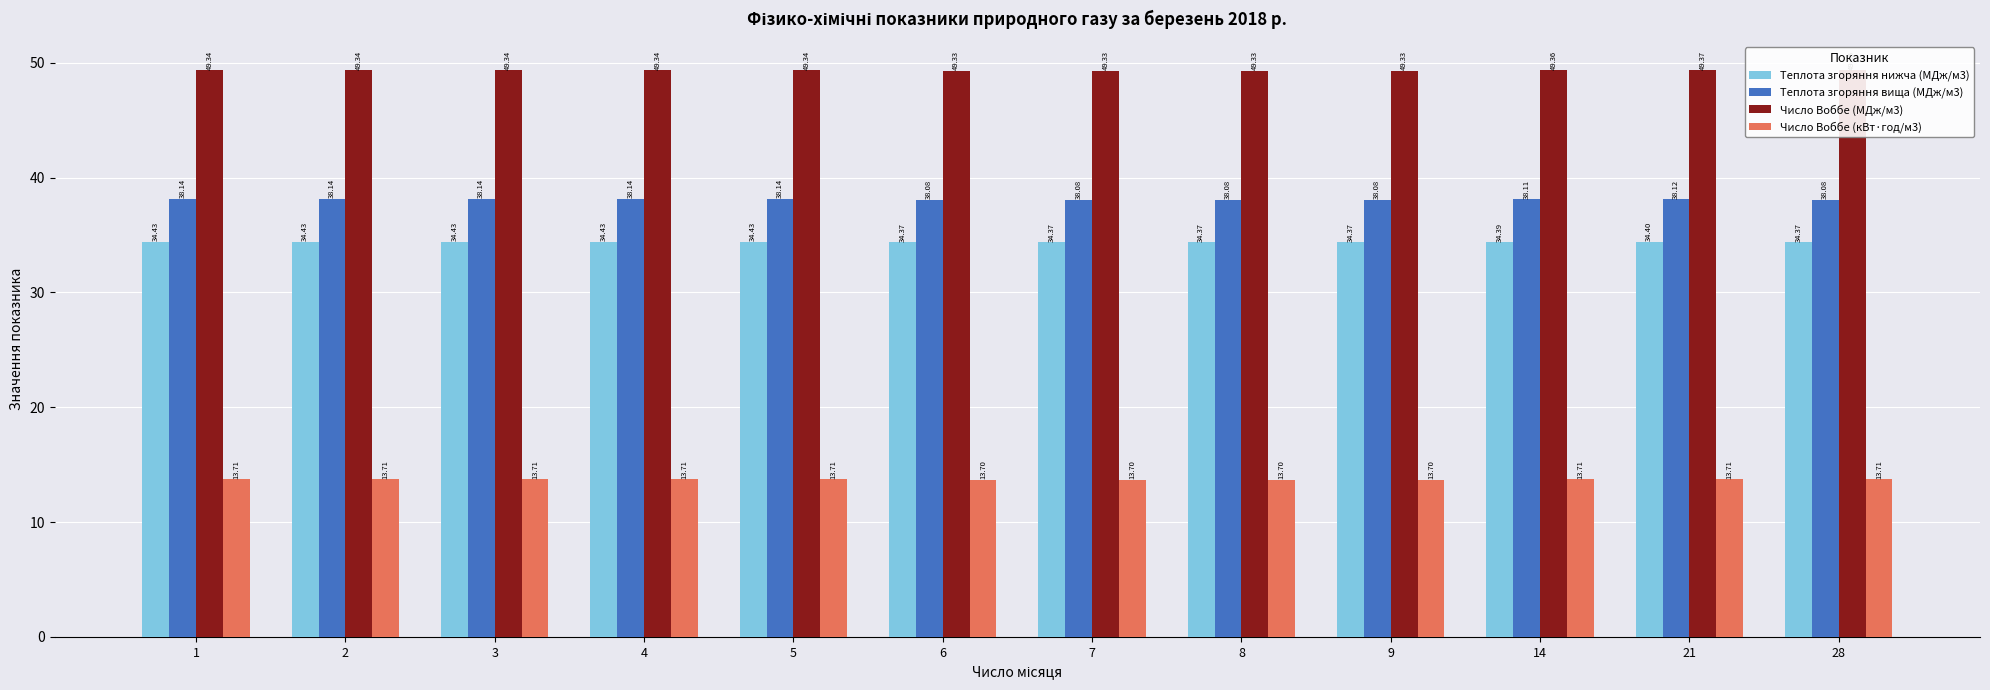

Which series has the largest total across all categories?

Число Воббе (МДж/м3)